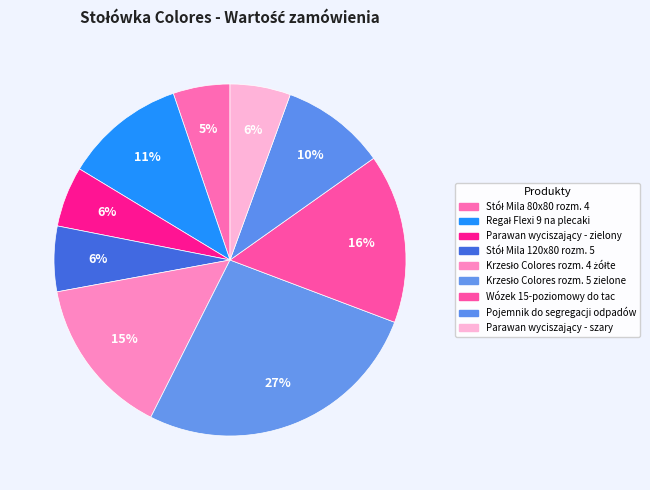

True or false: Krzesło Colores rozm. 4 żółte accounts for 28% of the total.

False